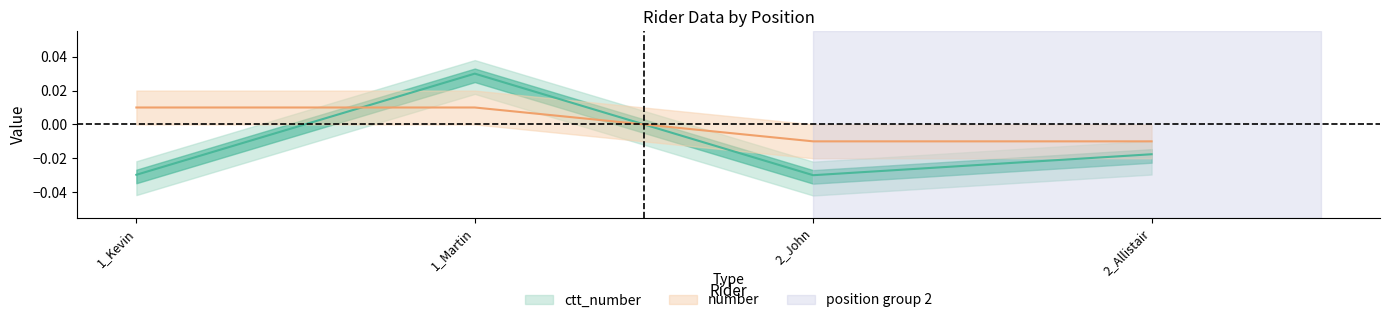

Rank the series at 2_John from highest to lowest value.

number, ctt_number